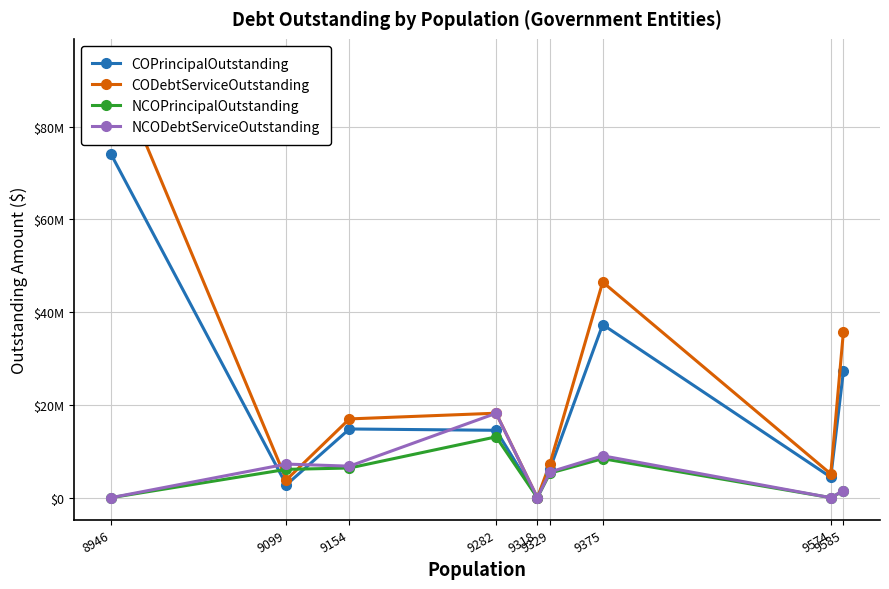

Which series has the largest total across all categories?

CODebtServiceOutstanding